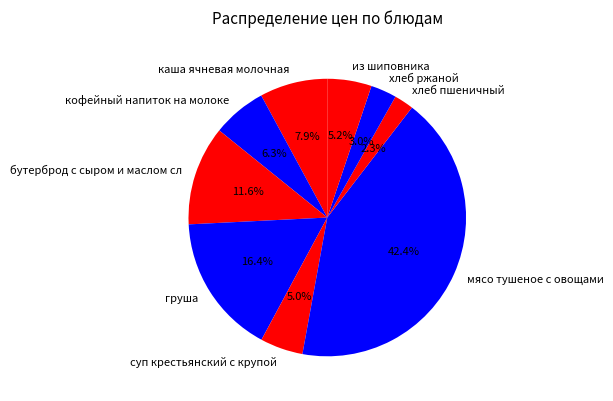

Which has a higher value, хлеб пшеничный or кофейный напиток на молоке?

кофейный напиток на молоке